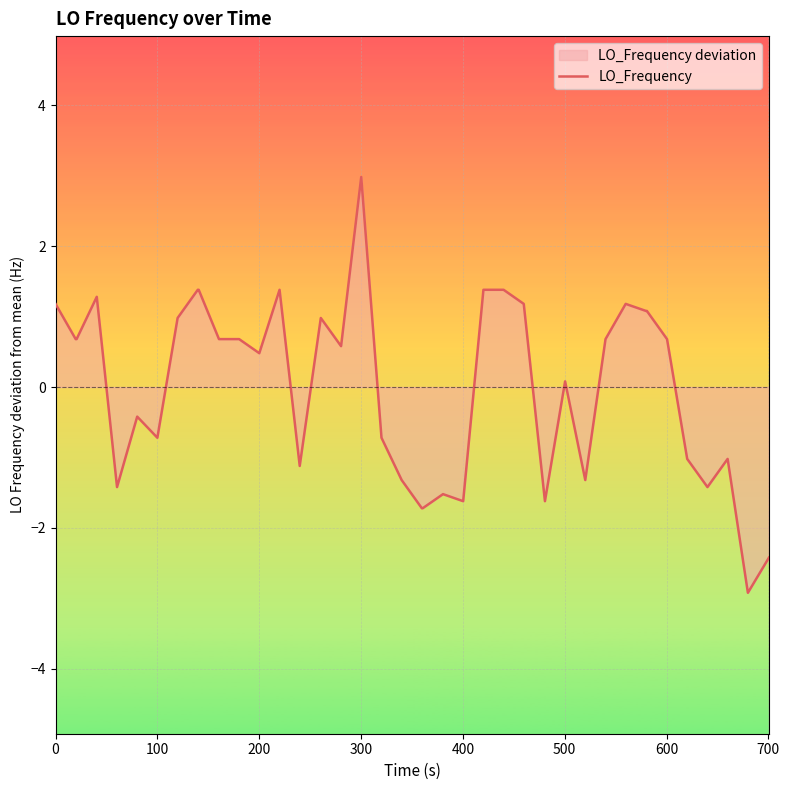

What is the smallest value displayed?

-2.9